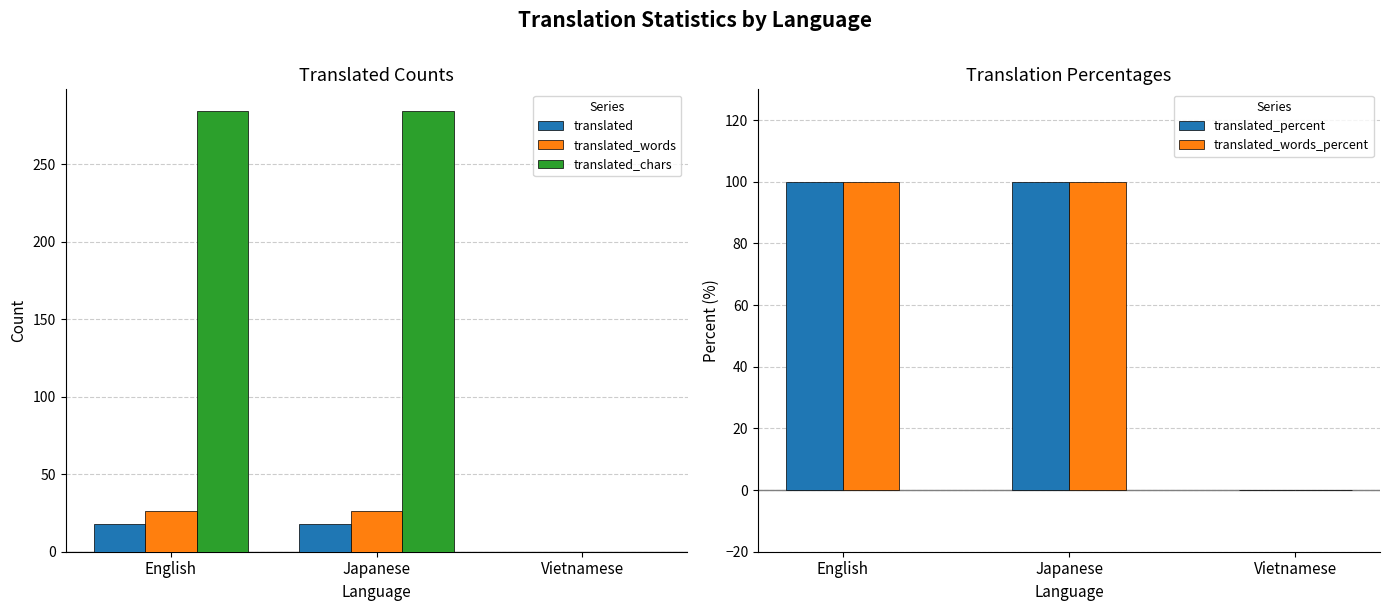

Reading left to right, what are all the values shown in this chart?

translated: English=18	Japanese=18	Vietnamese=0
translated_words: English=26	Japanese=26	Vietnamese=0
translated_chars: English=284	Japanese=284	Vietnamese=0
translated_percent: English=100	Japanese=100	Vietnamese=0
translated_words_percent: English=100	Japanese=100	Vietnamese=0